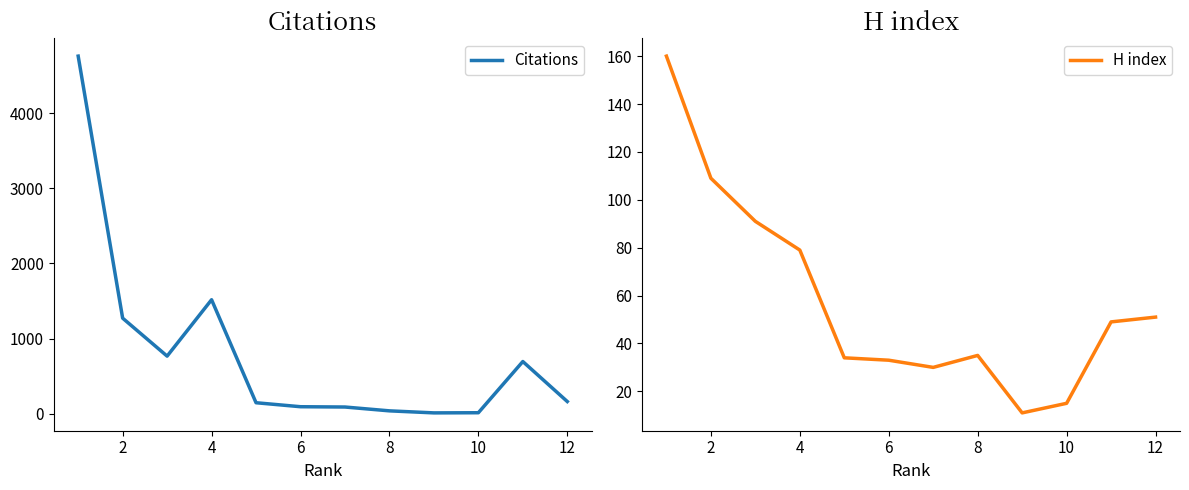

What is the sum of all Citations values?

9579